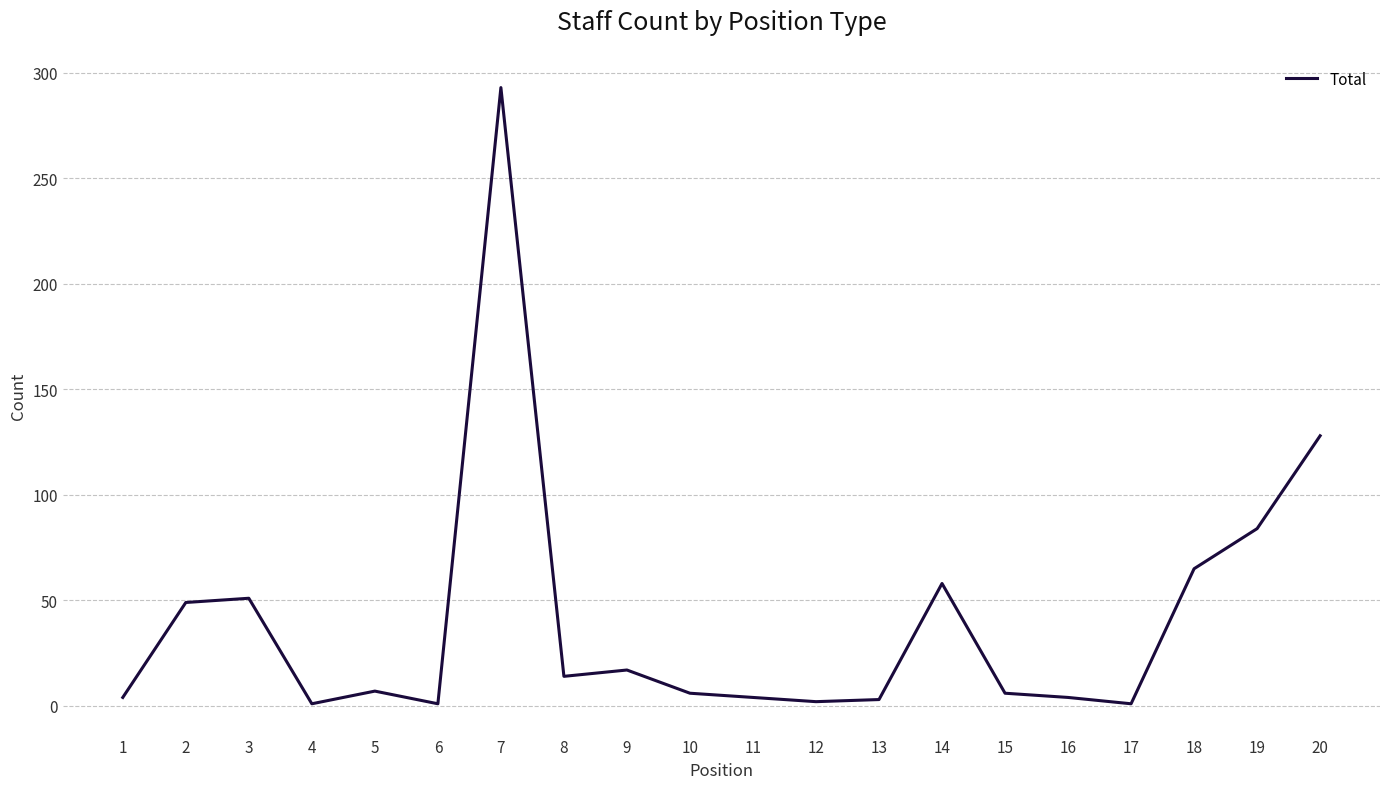

How many distinct data groups are displayed?

1